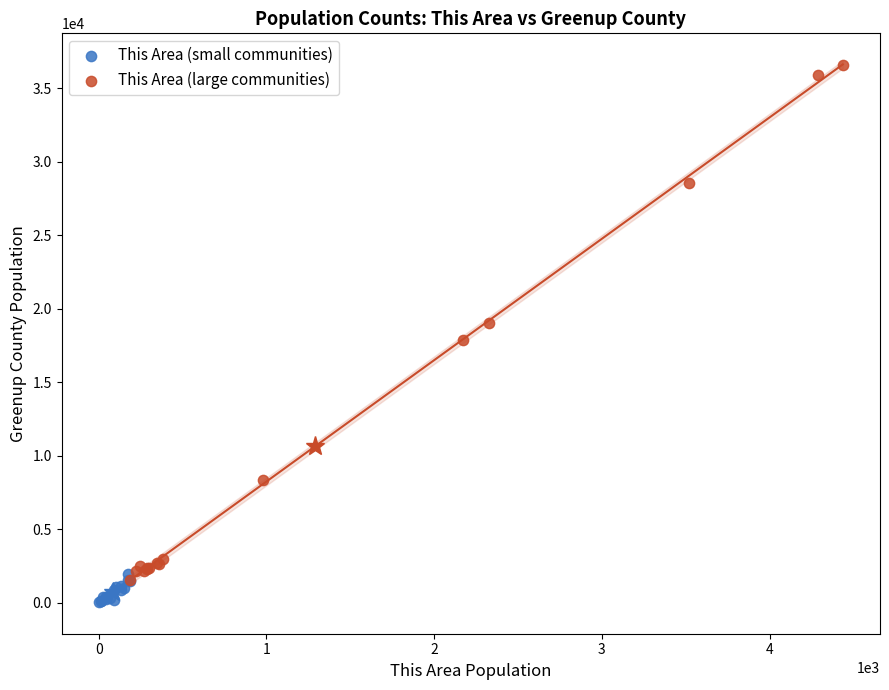

What are all the series names shown in the legend?

This Area (small communities), This Area (large communities)